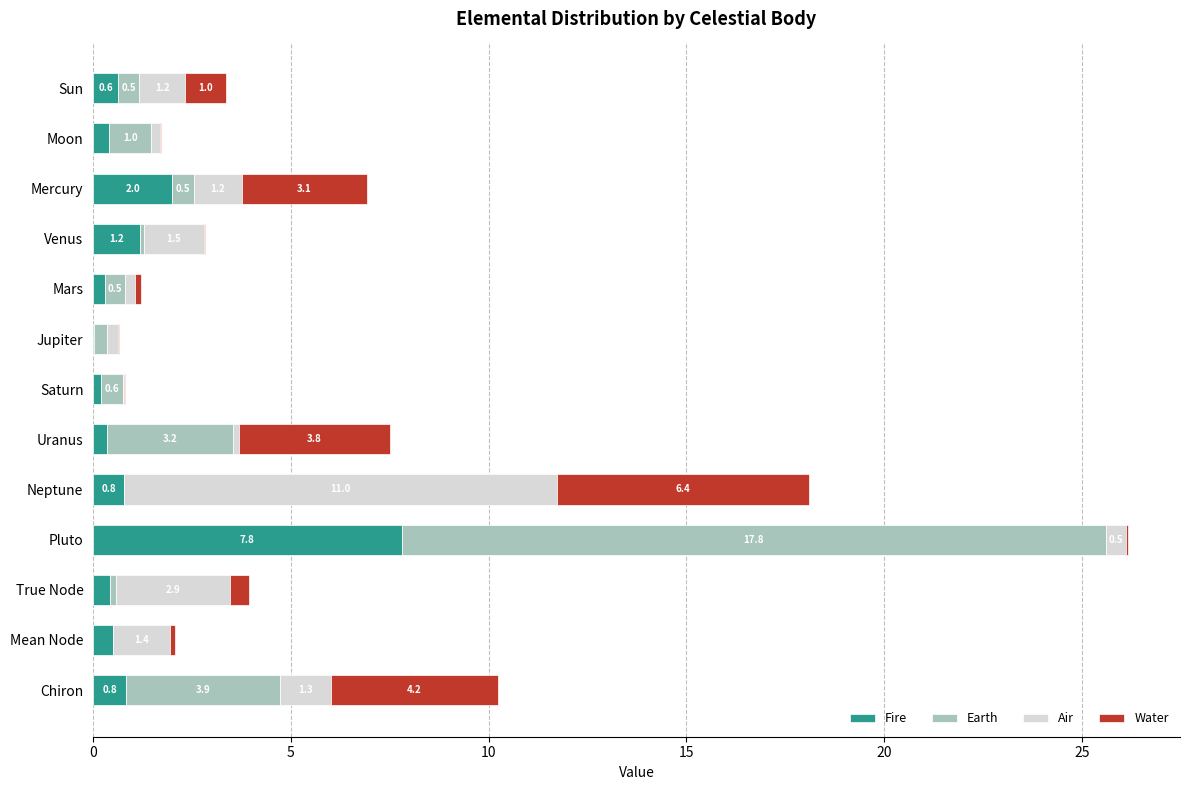

At which category is the sum across all series the highest?

Pluto